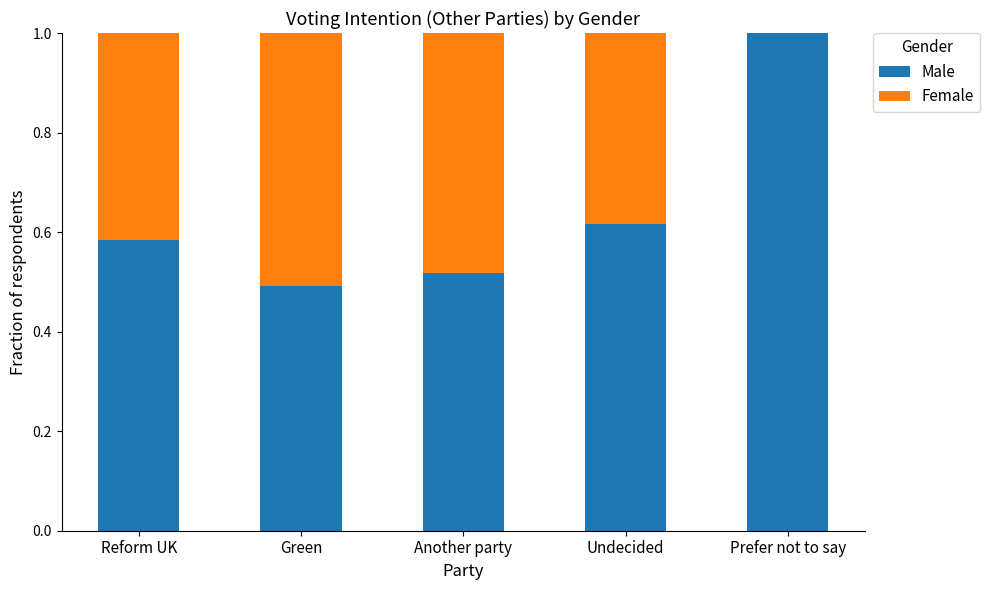

True or false: Female has a value of 0.5 at Reform UK.

True